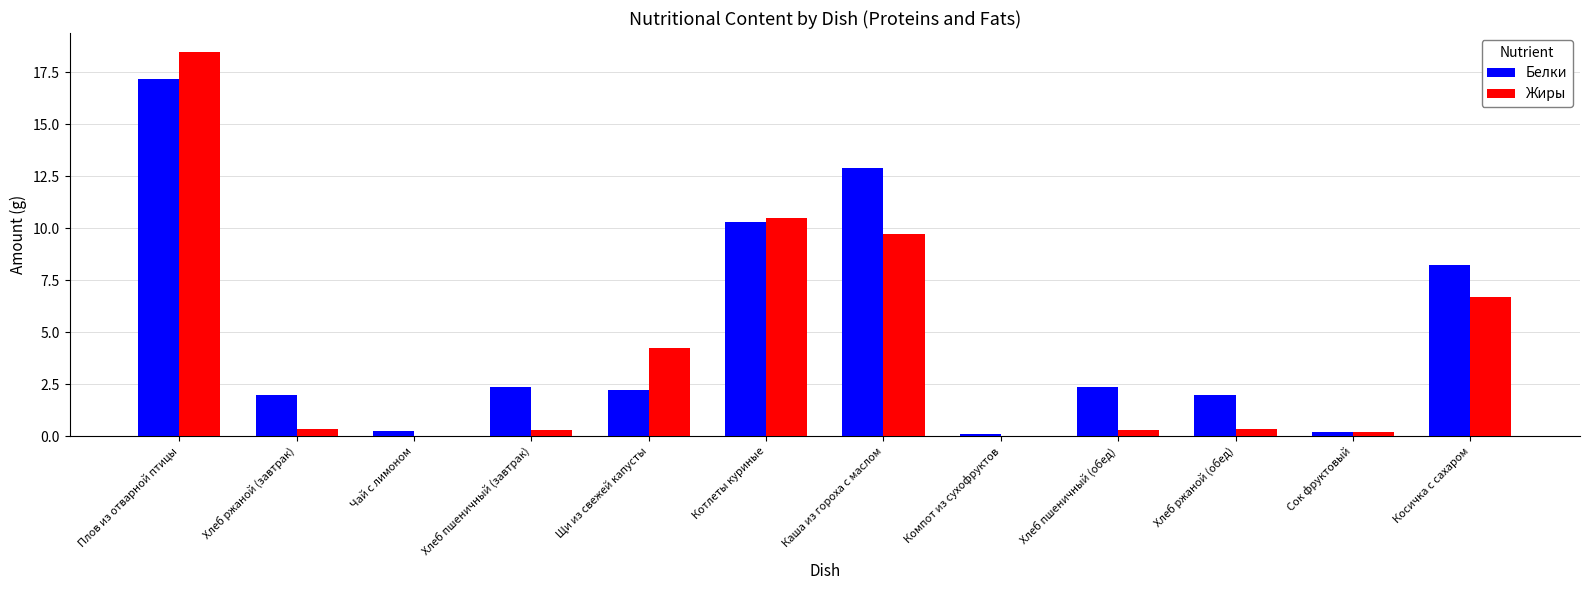

Count the number of categories in the chart.

12